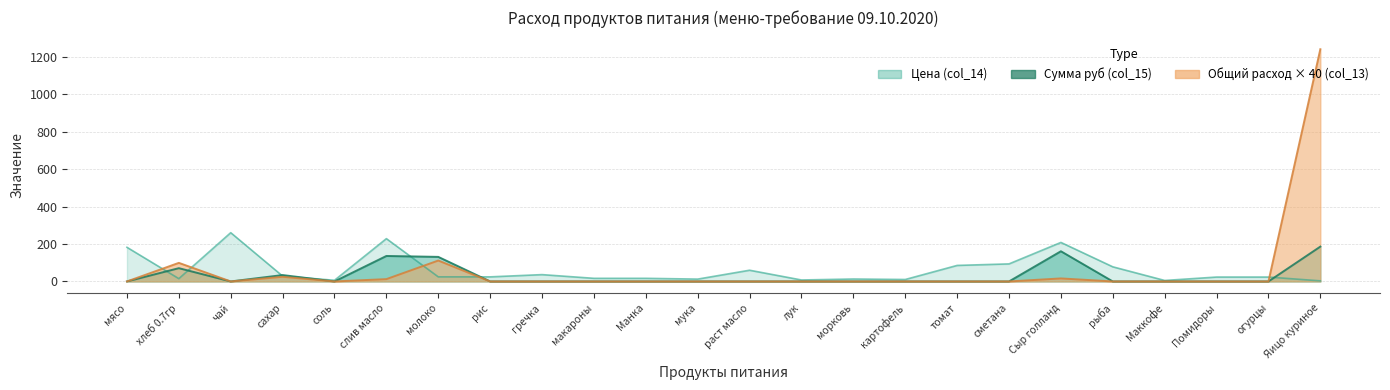

How many categories are shown in the chart?

24